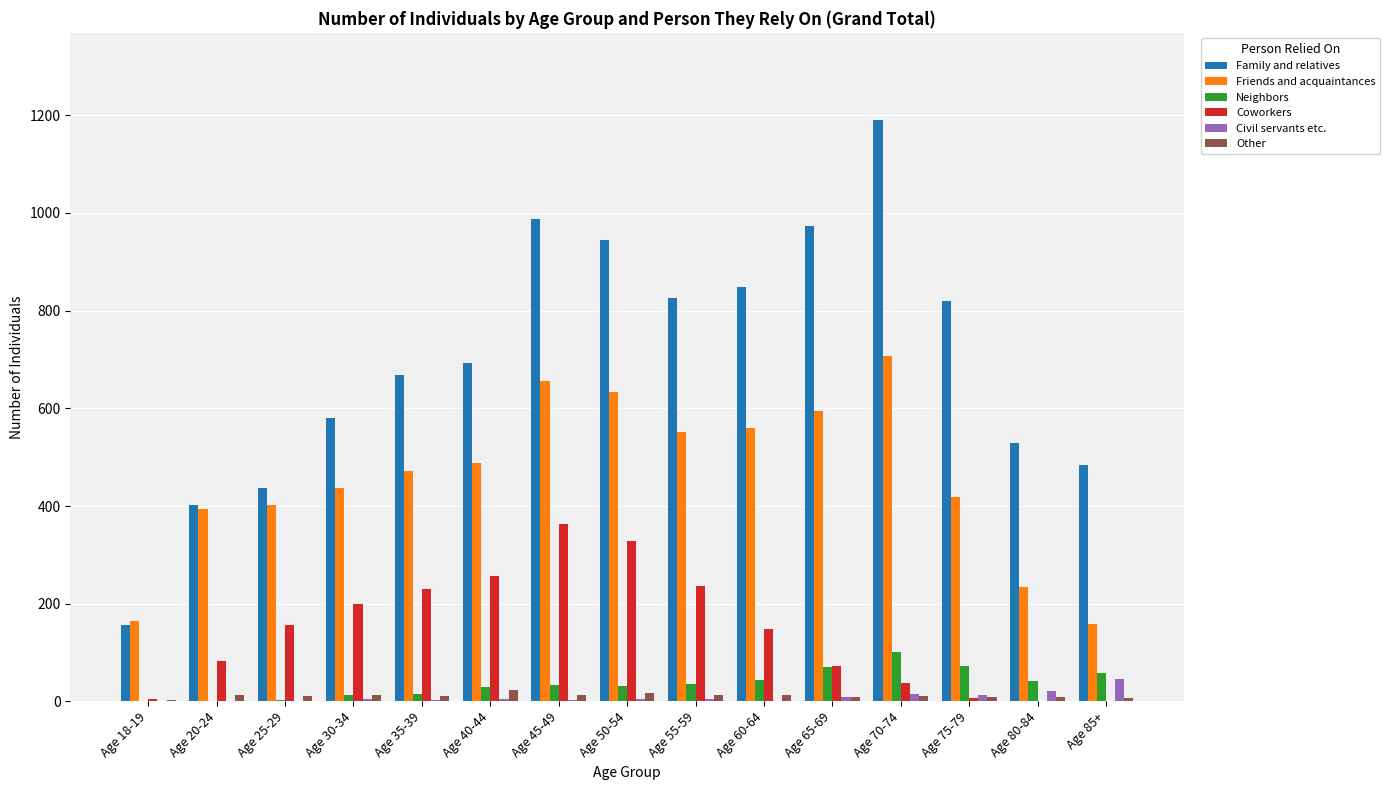

What is the sum of all Civil servants etc. values?

137